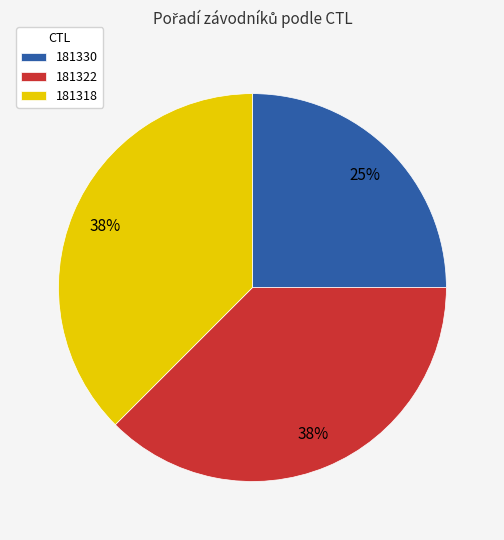

The 181318 slice represents 25% of the pie. True or false?

False